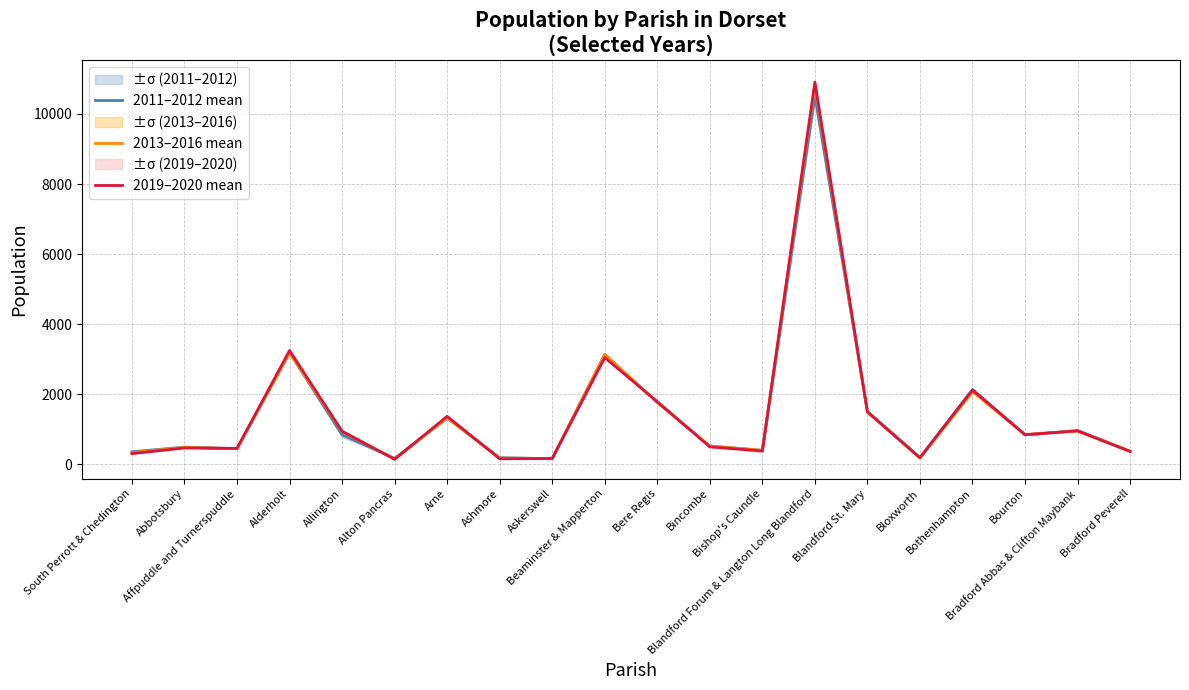

In 2011–2012 mean, how many points are higher than both neighbors (excluding endpoints)?

7